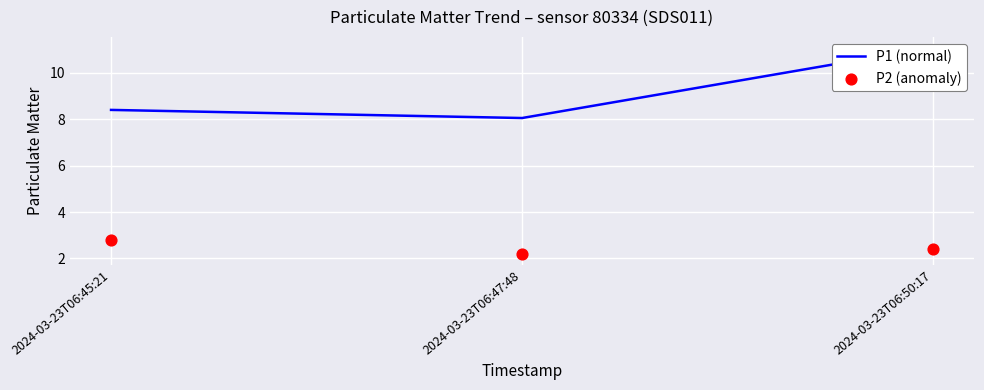

Which series reaches the maximum Y coordinate?

P1 (normal)